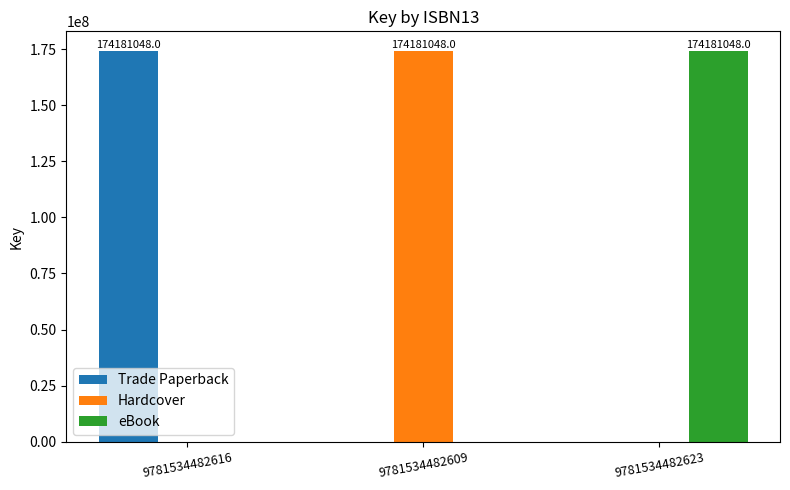

Reading left to right, extract all data points from this chart.

Trade Paperback: 9781534482616=174181048	9781534482609=0	9781534482623=0
Hardcover: 9781534482616=0	9781534482609=174181048	9781534482623=0
eBook: 9781534482616=0	9781534482609=0	9781534482623=174181048